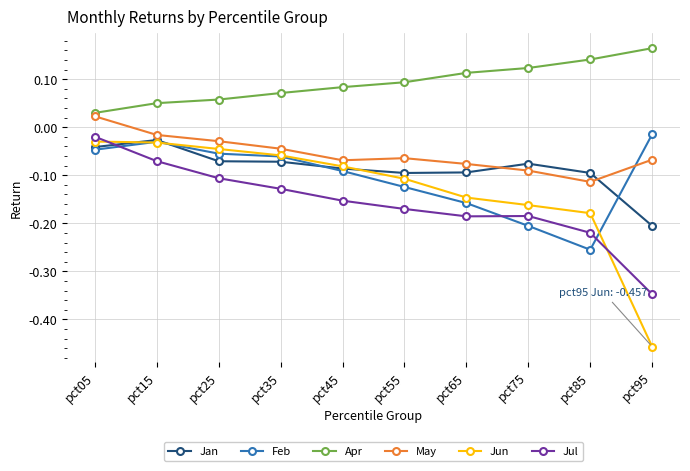

Which series has the largest range (max minus min)?

Jun